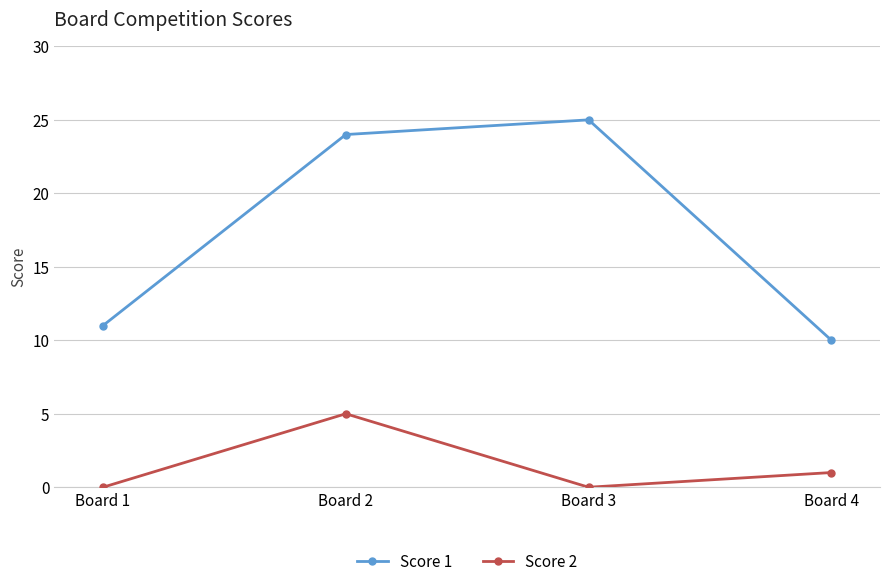

What is the average value of the Score 2 series?

2